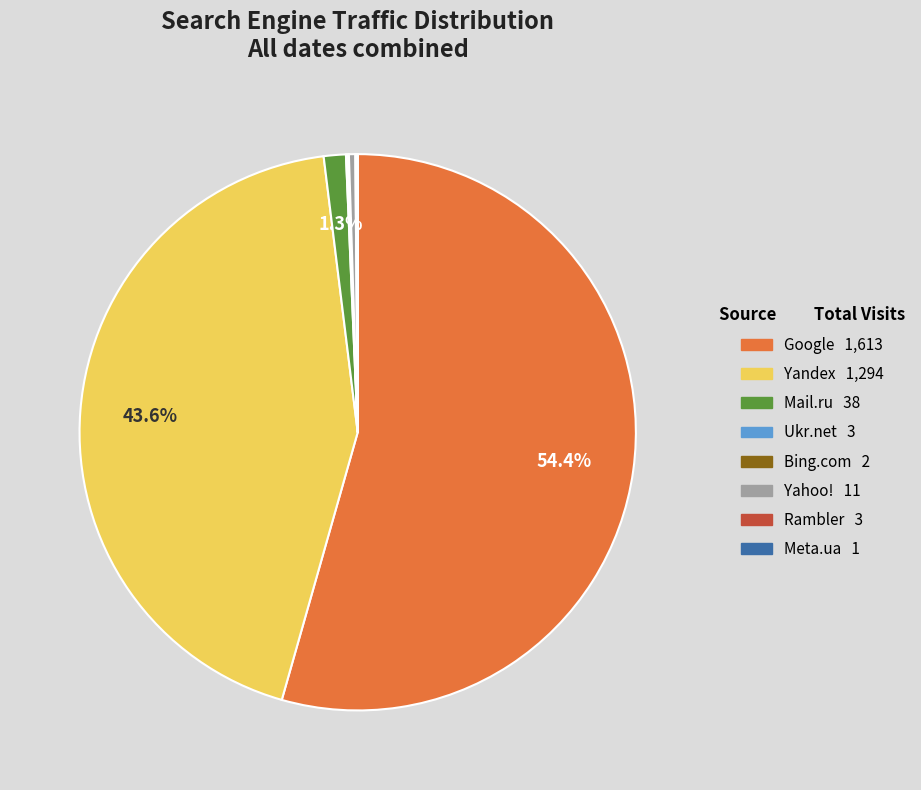

Does Google represent more than half of the total?

Yes